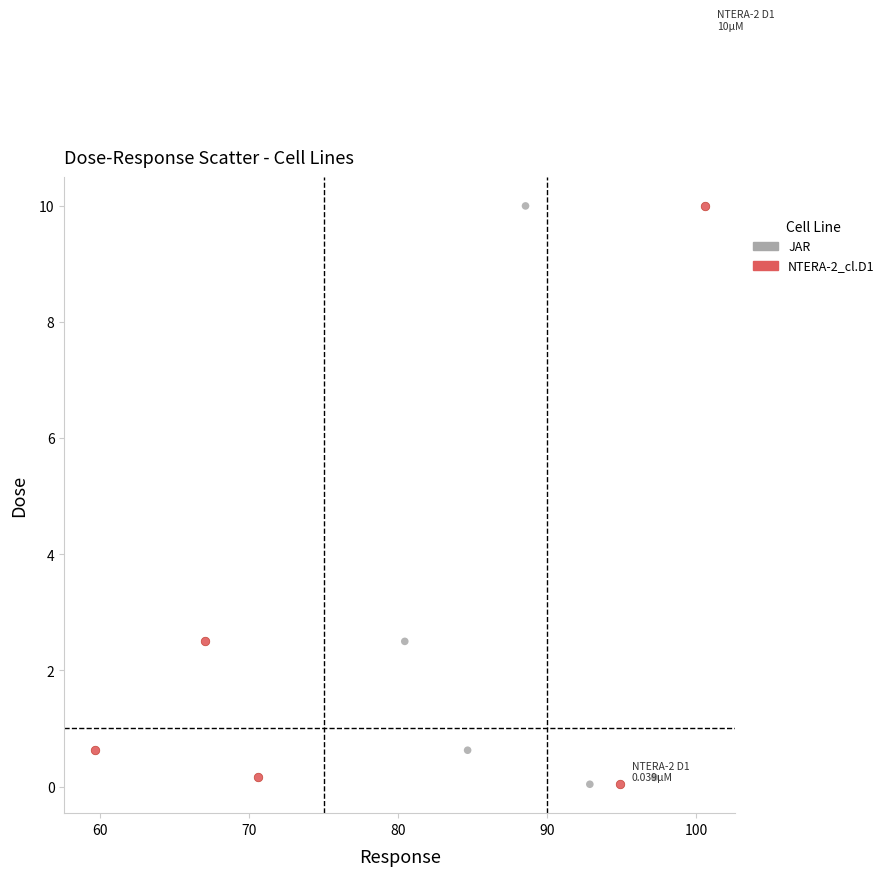

What are all the series names shown in the legend?

JAR, NTERA-2_cl.D1